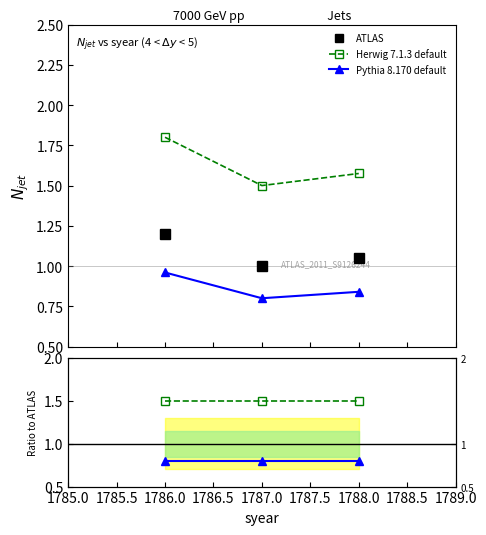

What is the minimum value shown in the chart?

0.8